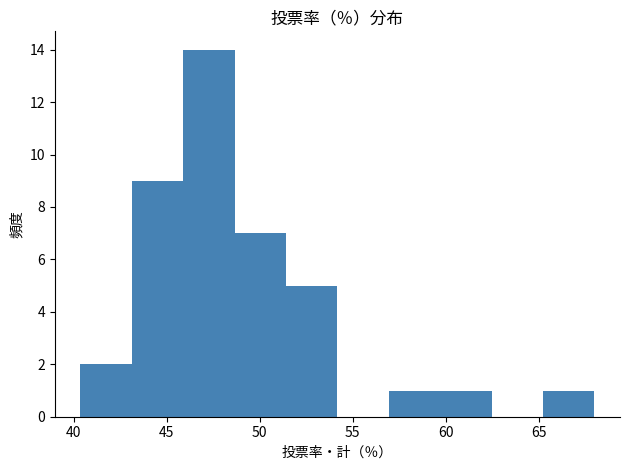

How tall is the bar that spans 65.0 to 68.0 on the x-axis? Neither the bar edges nor the heights are printed on the chart, so give them approximately, as read against the axes.

1